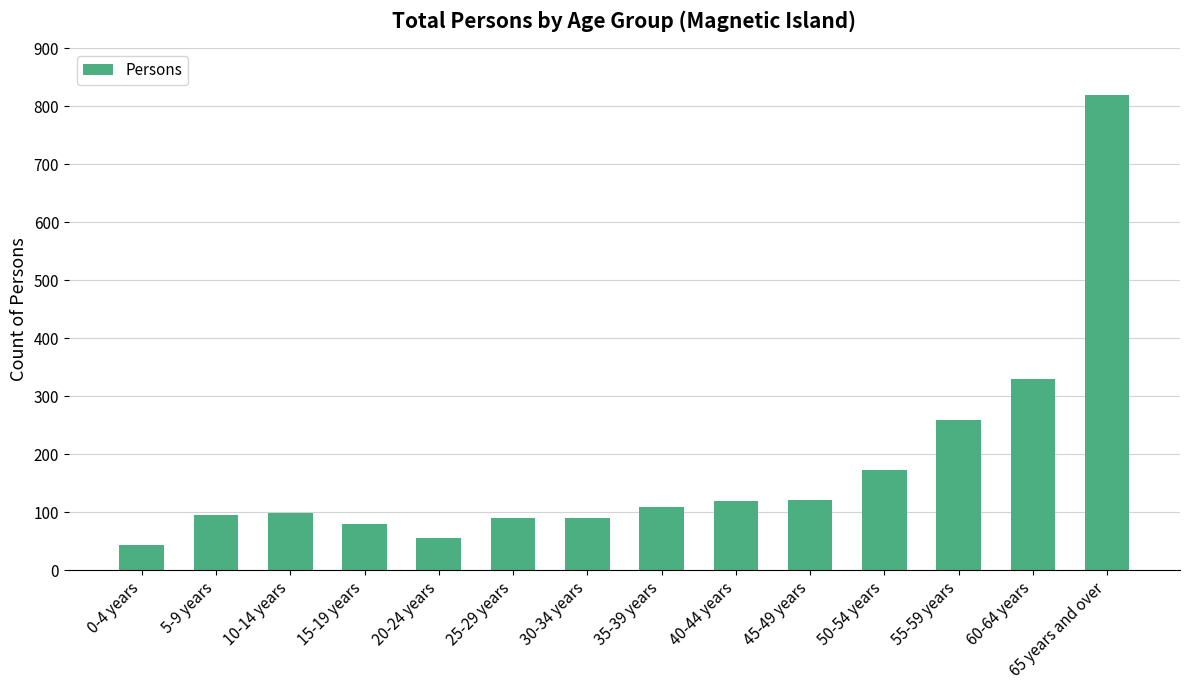

Count the number of data series in this chart.

1